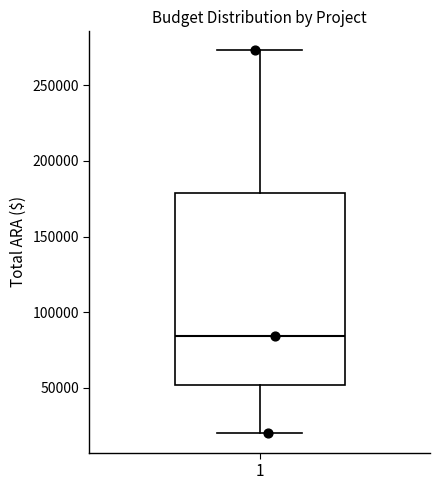

Read this box plot against the y-axis: the position of the median line, the range covered by the box, and the ends of both whiskers. The values are not printed on the chart, so give them approximately, as read against the axis.

median 85000, box 50000 to 180000, whiskers 20000 to 275000